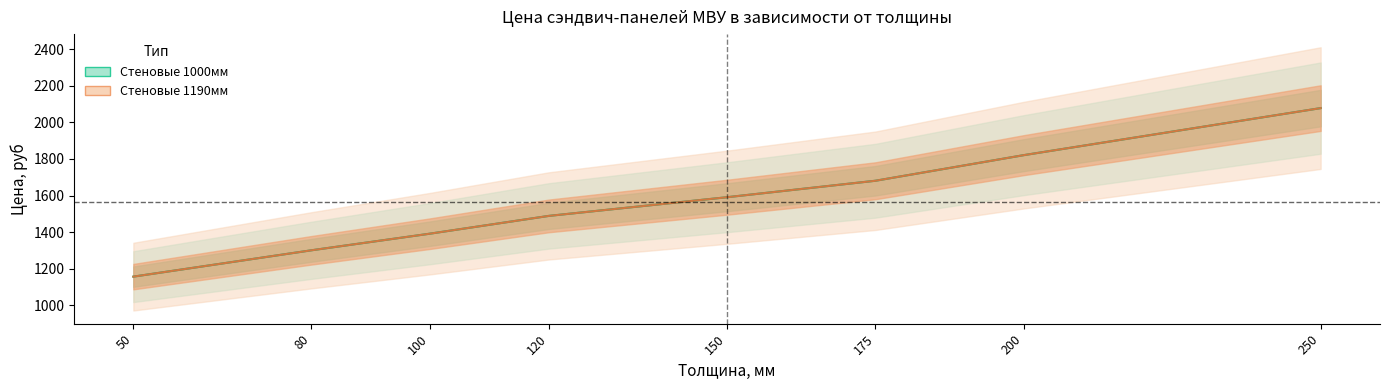

Which label corresponds to the smallest value in the chart?

50